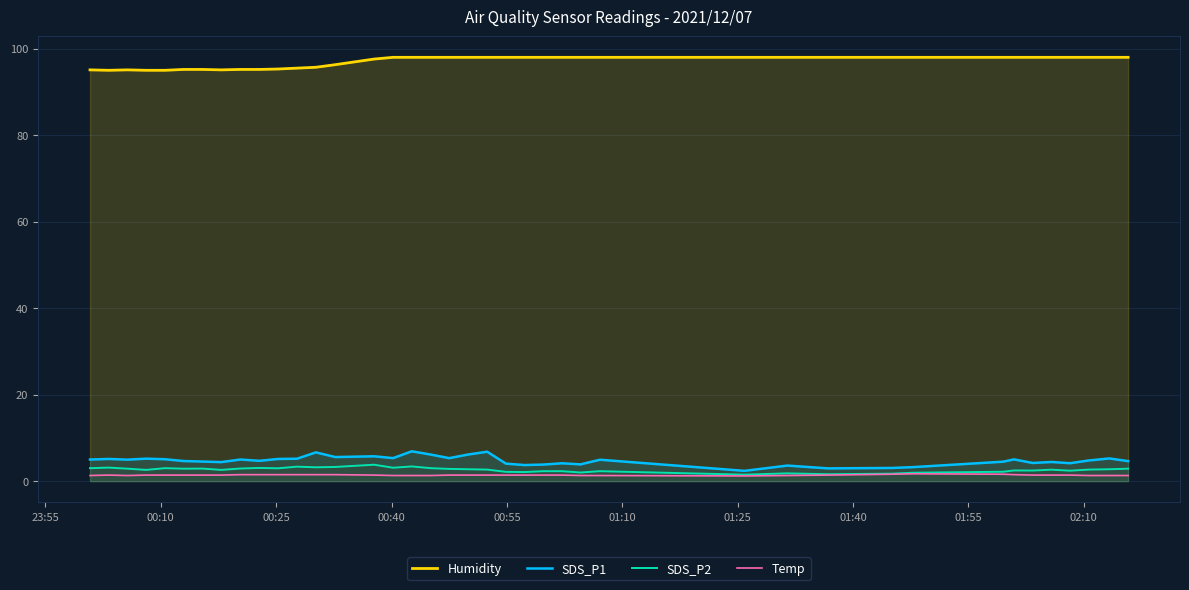

Which series has the largest total across all categories?

Humidity